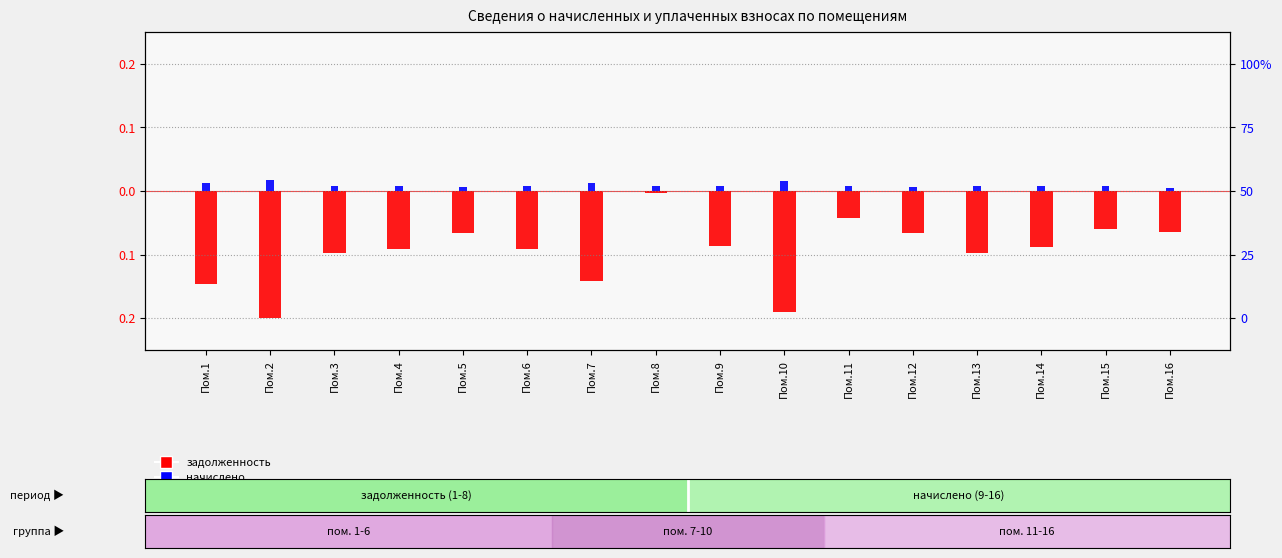

How many начислено values are between 0 and 1?

16